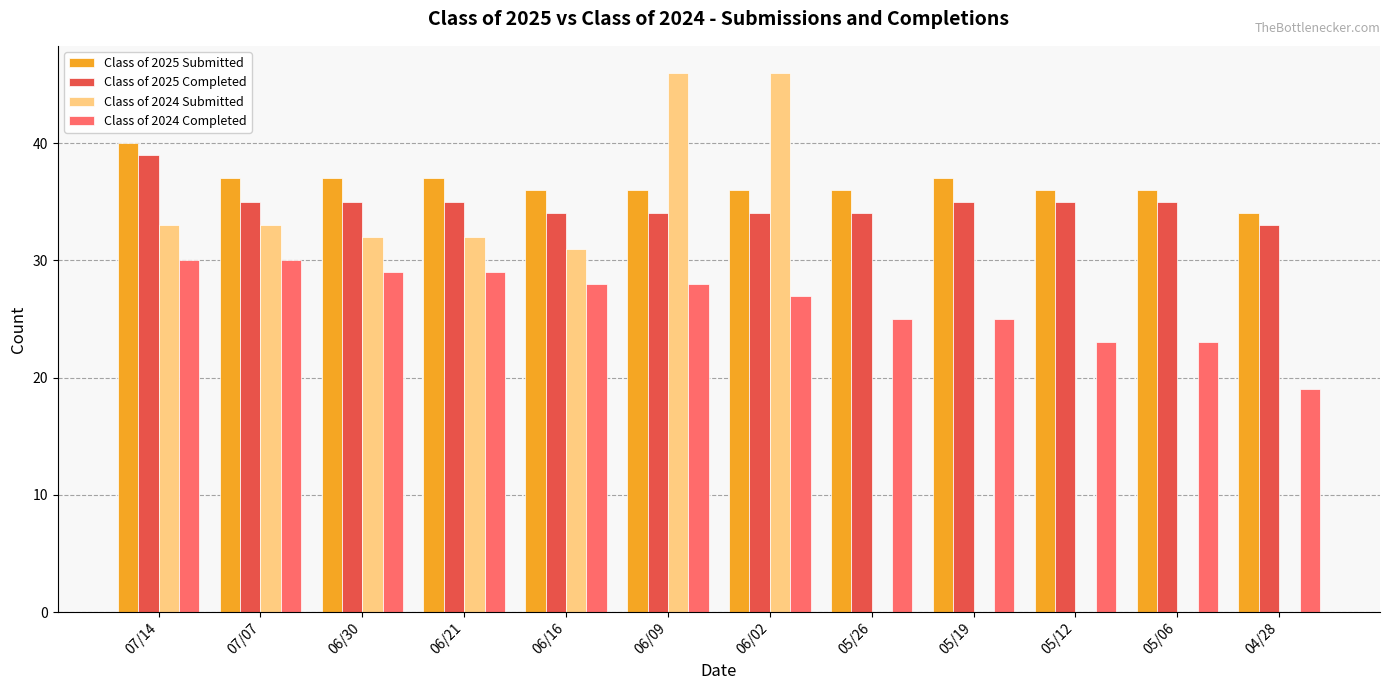

Count the Class of 2025 Submitted values in the range 36 to 37.

10